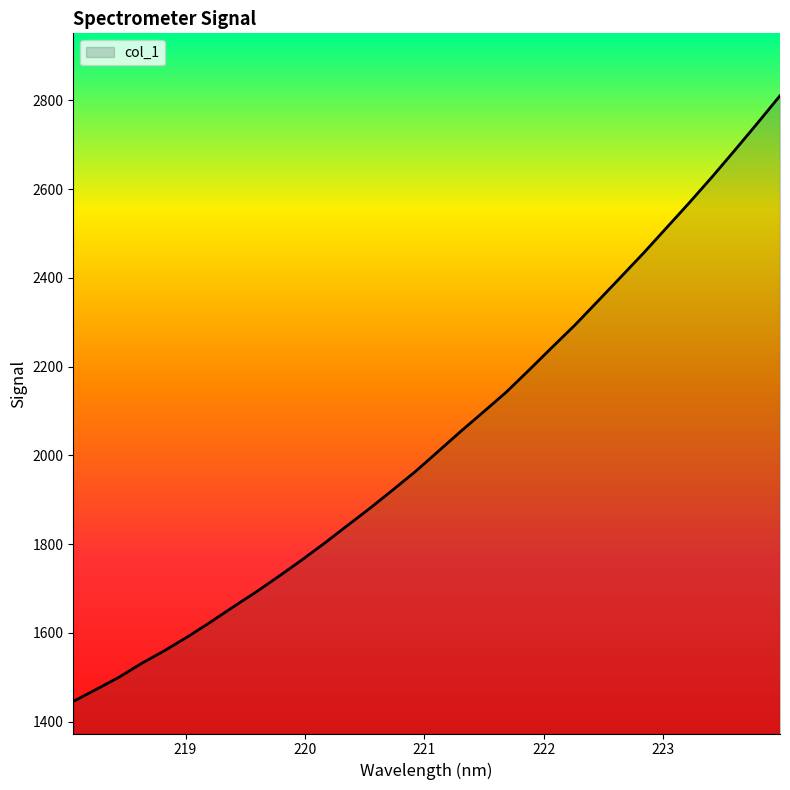

True or false: the data has more than 2 interior local peaks.

False